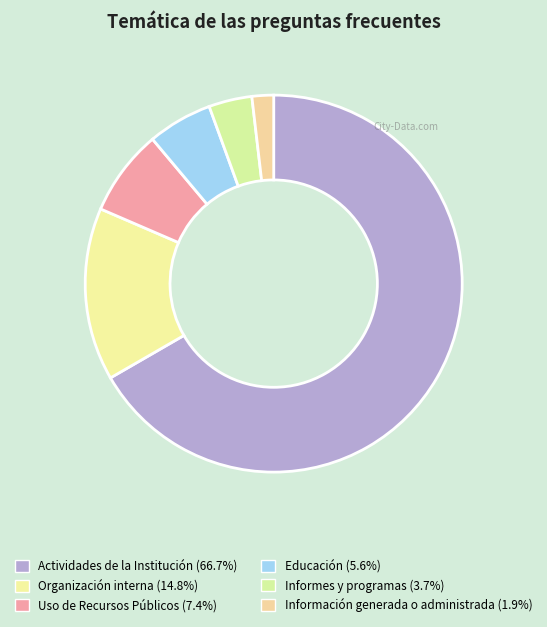

How many slices are in this pie chart?

6